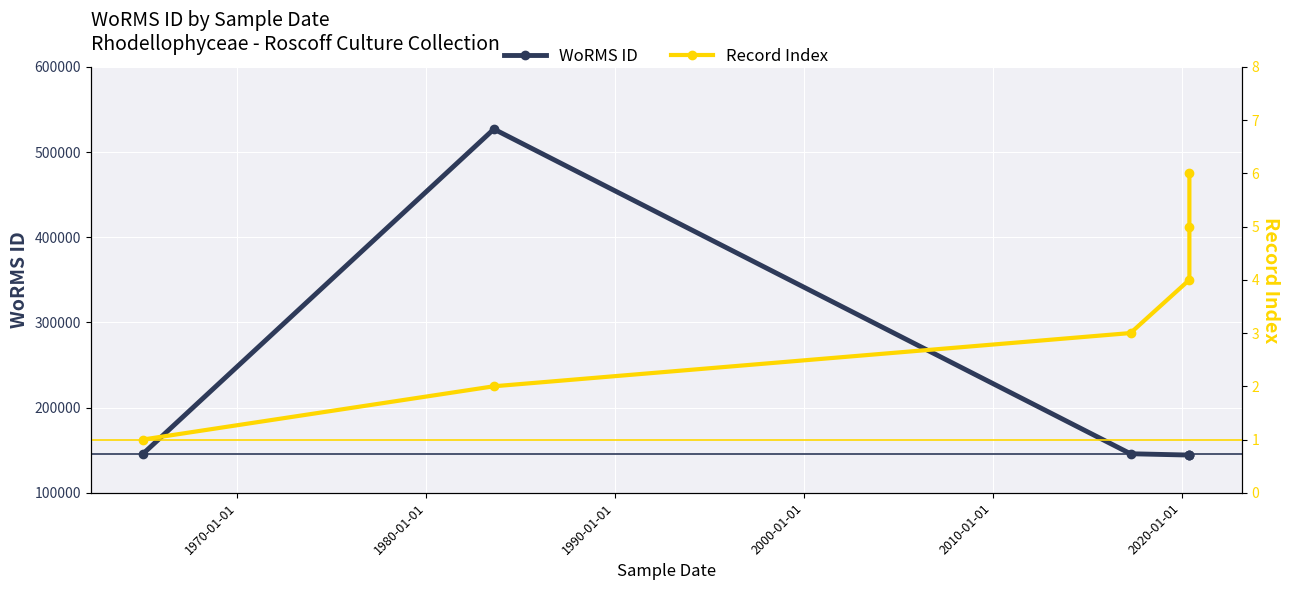

How many interior local peaks does the WoRMS ID series have?

1